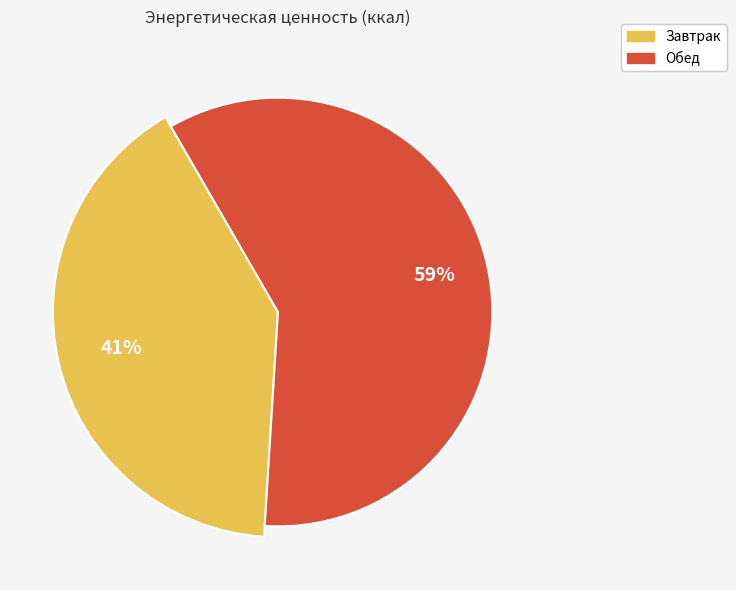

How many slices are in this pie chart?

2